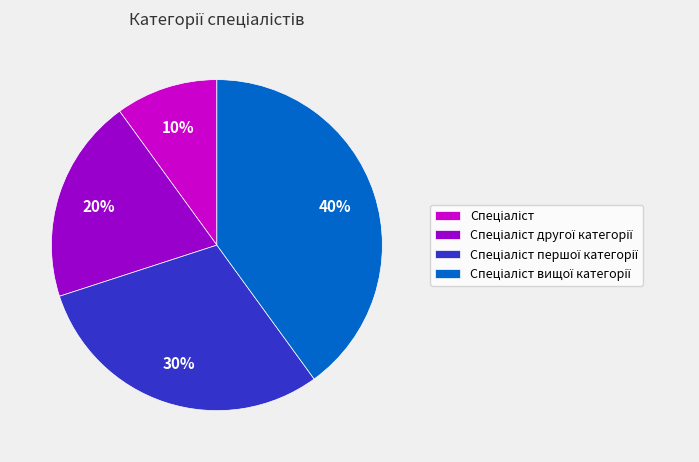

To the nearest percent, what is the difference between the largest and smallest slice percentages?

30%